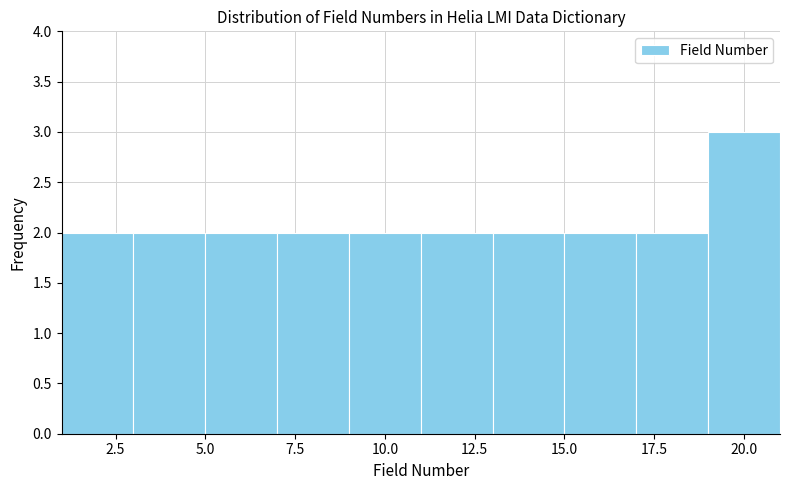

Over which range of the x-axis is the bar tallest?

19 to 21